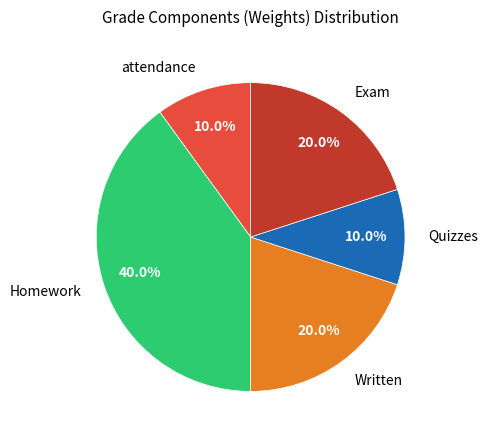

What percentage is the Quizzes slice, to the nearest percent?

10%